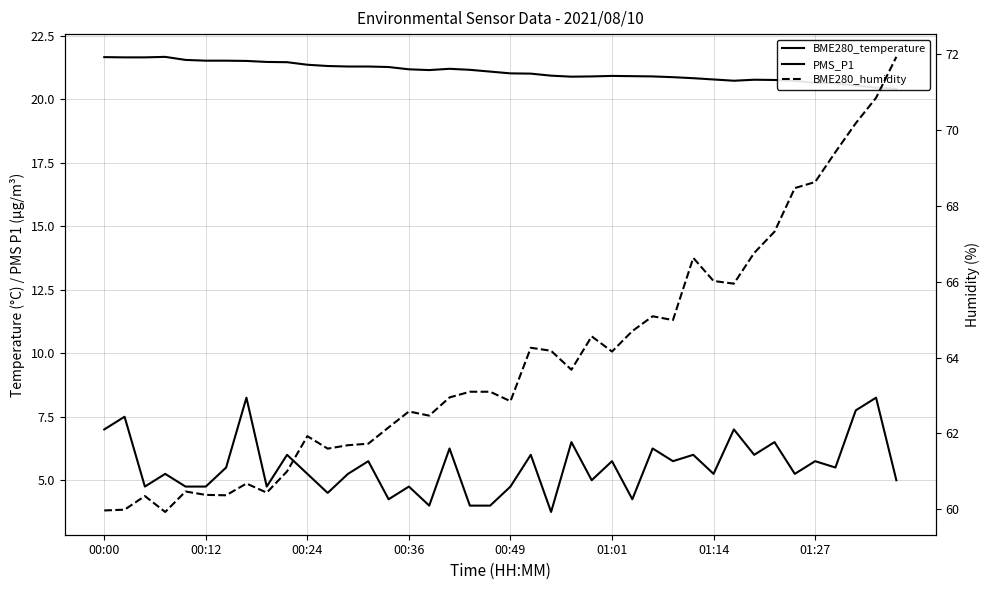

The BME280_temperature series shows 11.6 at 00:12. True or false?

False